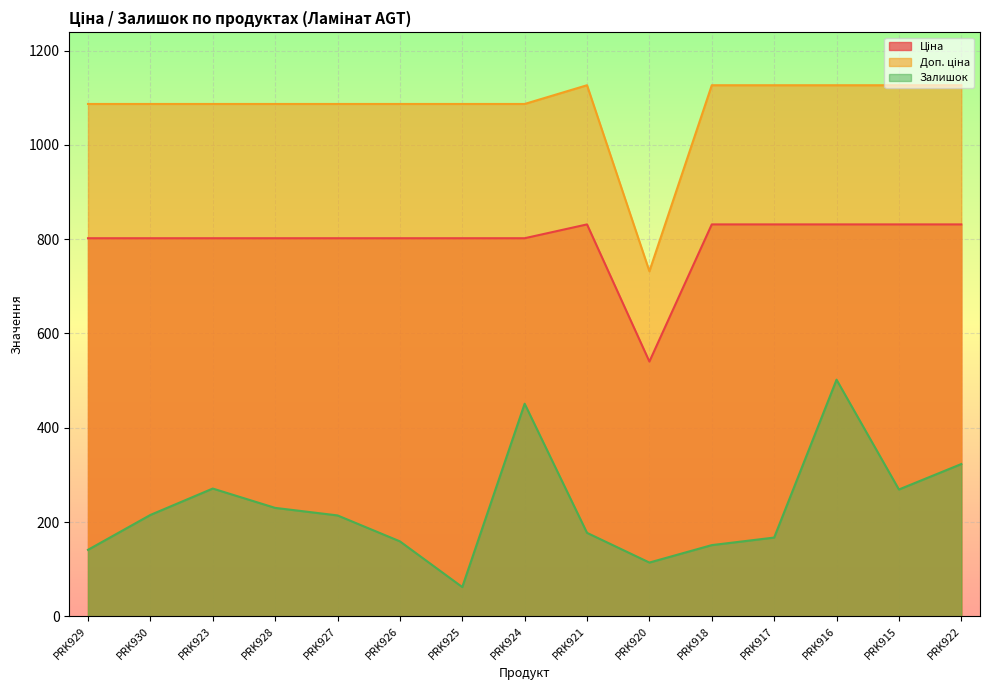

What is the difference between the Доп. ціна values at PRK923 and PRK916?

39.8